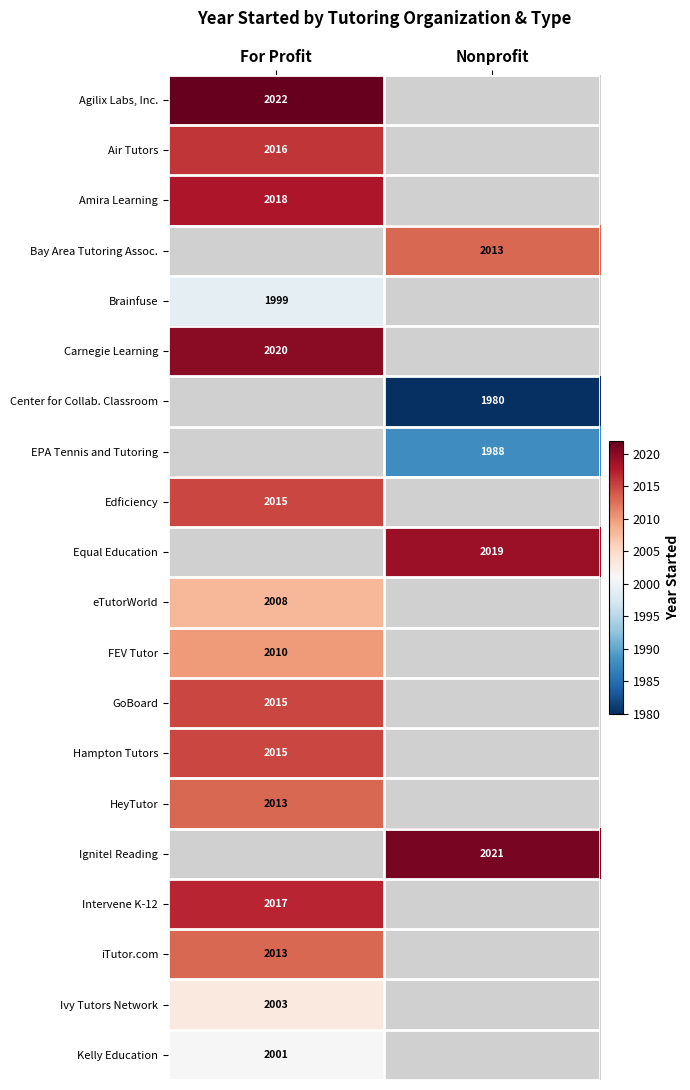

The Air Tutors series shows 3068 at For Profit. True or false?

False